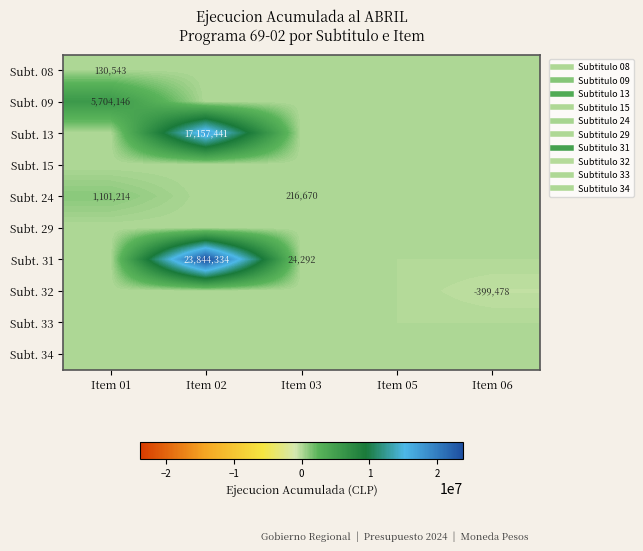

Which category has the lowest value in the Subt. 32 series?

Item 06